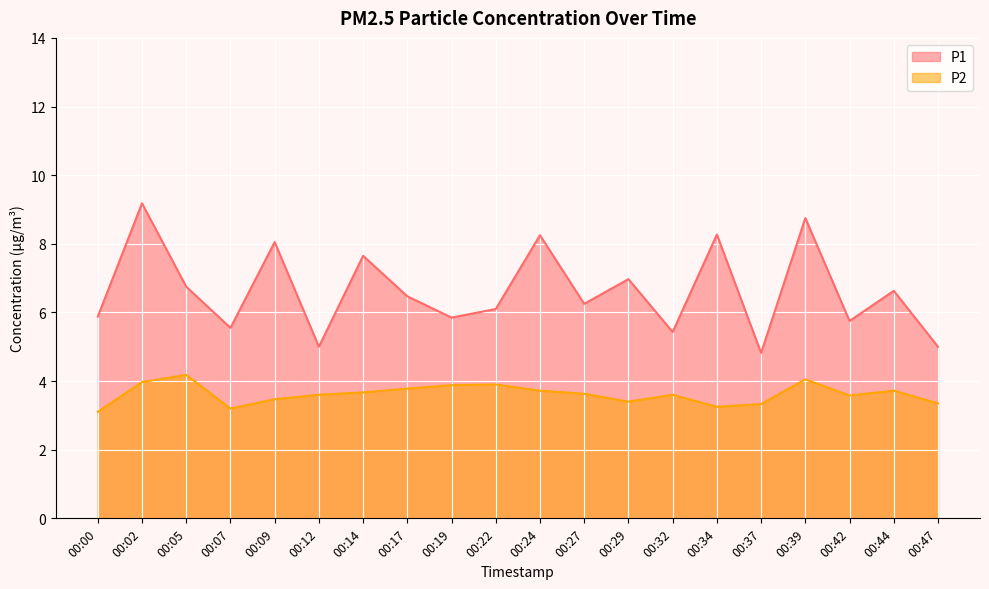

At which category does the chart reach its peak across all series?

00:02